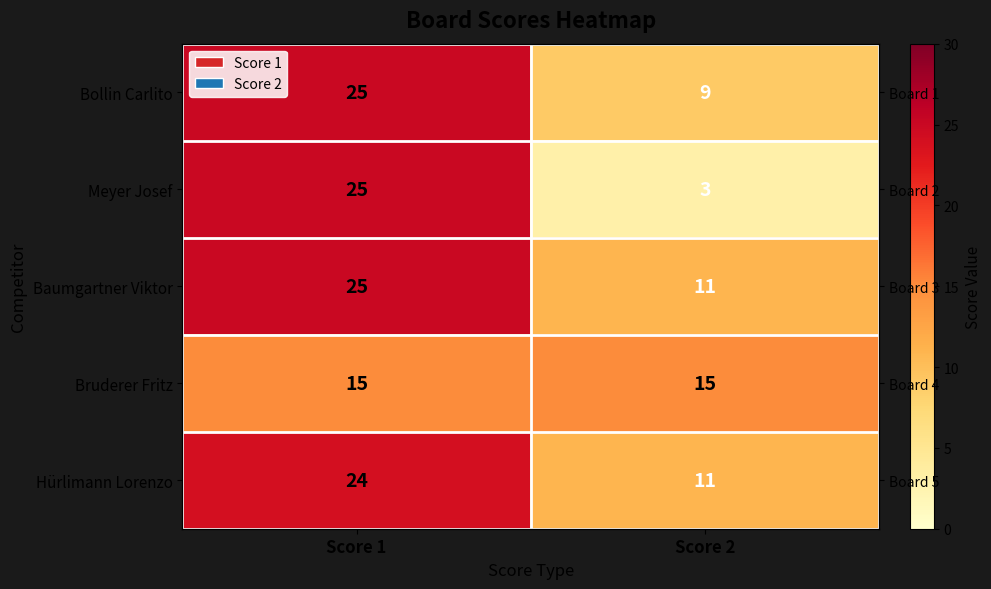

True or false: Bollin Carlito has a value of 8 at Score 1.

False